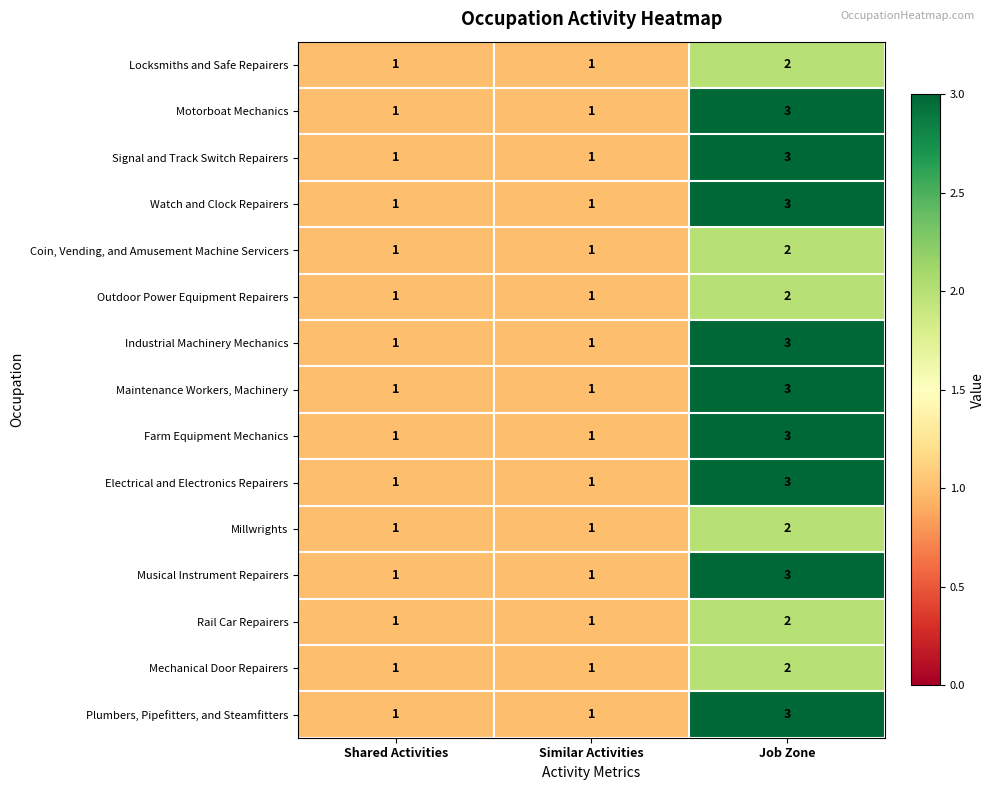

What is the maximum value shown in the chart?

3